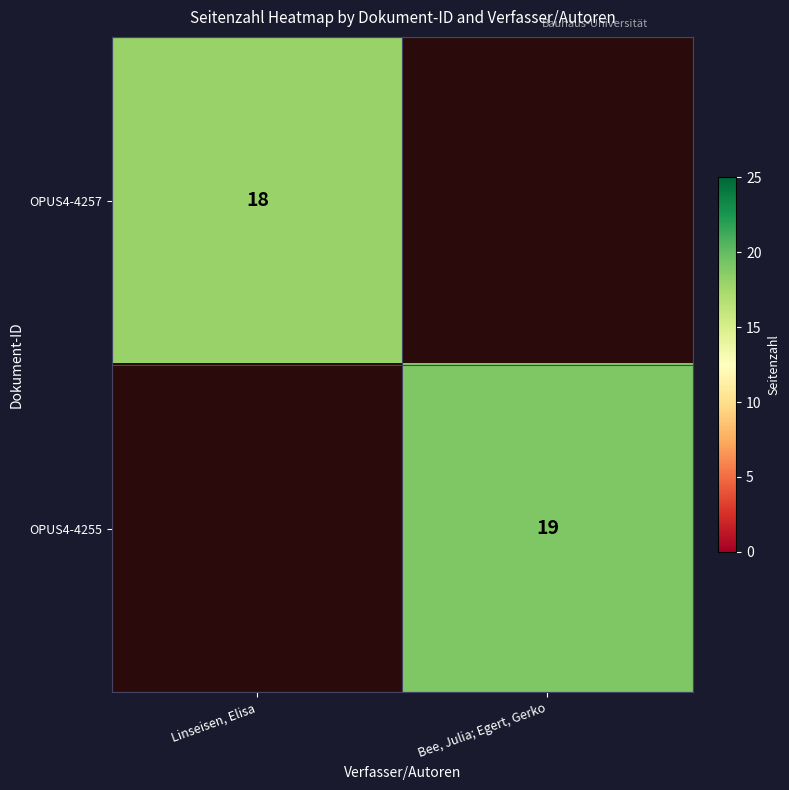

Which category has the lowest value across all series?

Linseisen, Elisa